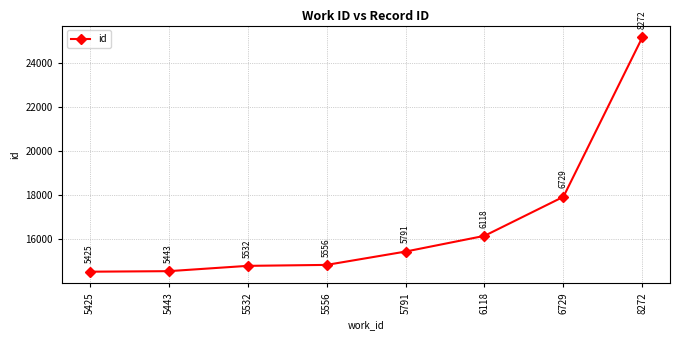

True or false: the data shows 14842 at 5556.

True